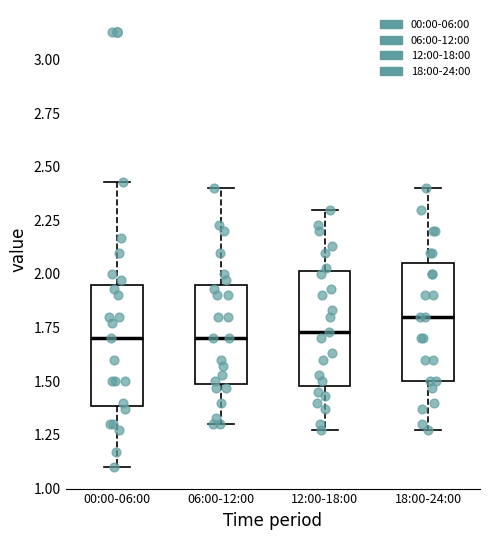

Where is the lower edge of the box for 12:00-18:00 on the y-axis? The values are not printed on the chart, so give them approximately, as read against the axis.

1.50